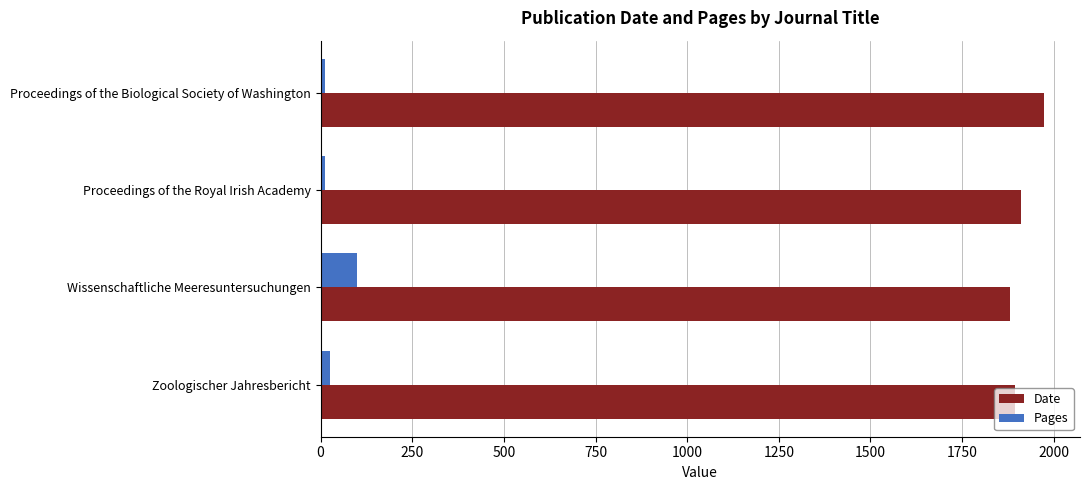

How many distinct data groups are displayed?

2